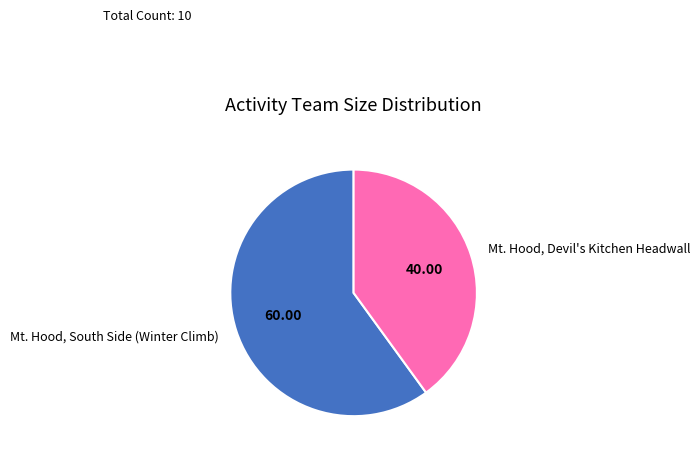

Is the sum of Mt. Hood, South Side (Winter Climb) and Mt. Hood, Devil's Kitchen Headwall greater than half?

Yes